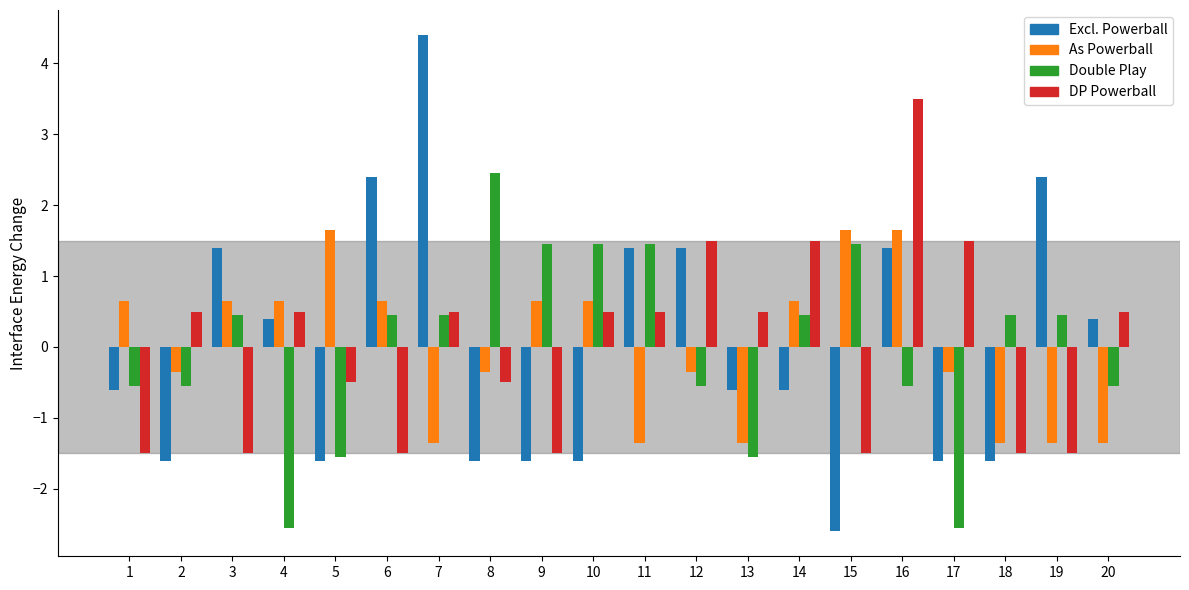

List the series in order of their peak value, highest first.

Excl. Powerball, DP Powerball, Double Play, As Powerball